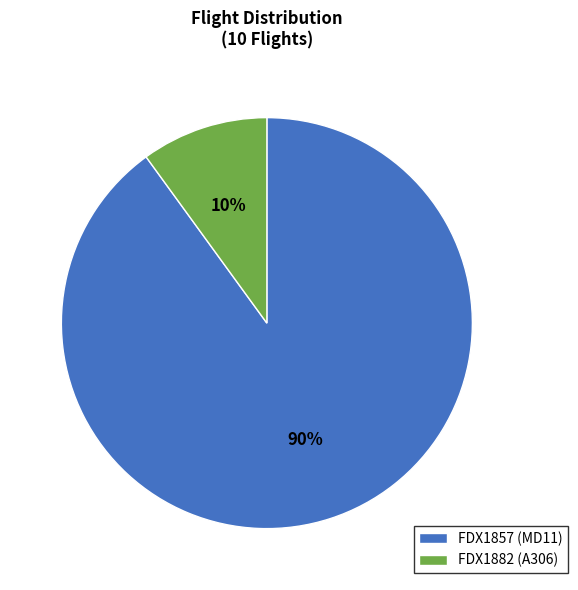

To the nearest percent, what percentage of the pie is FDX1857?

90%